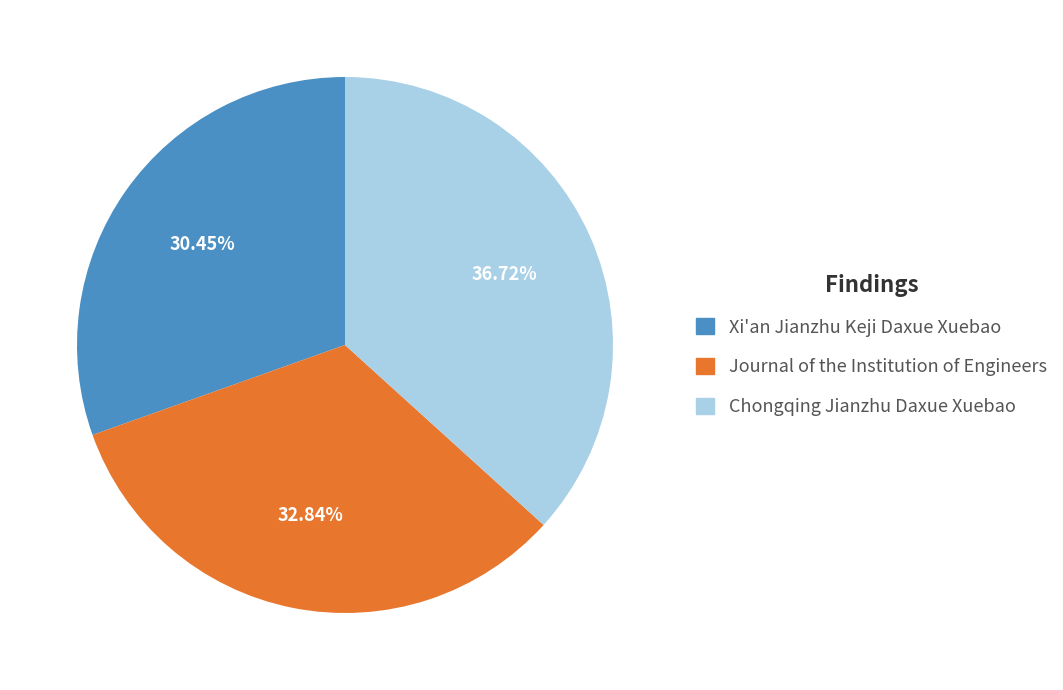

Is Journal of the Institution of Engineers the majority of the pie?

No